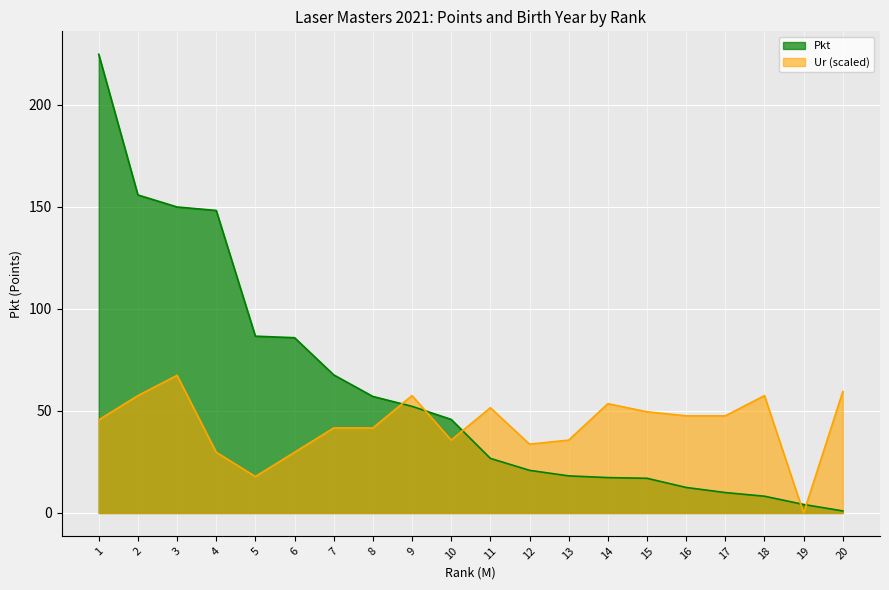

How many data points in Pkt are above 45?

10